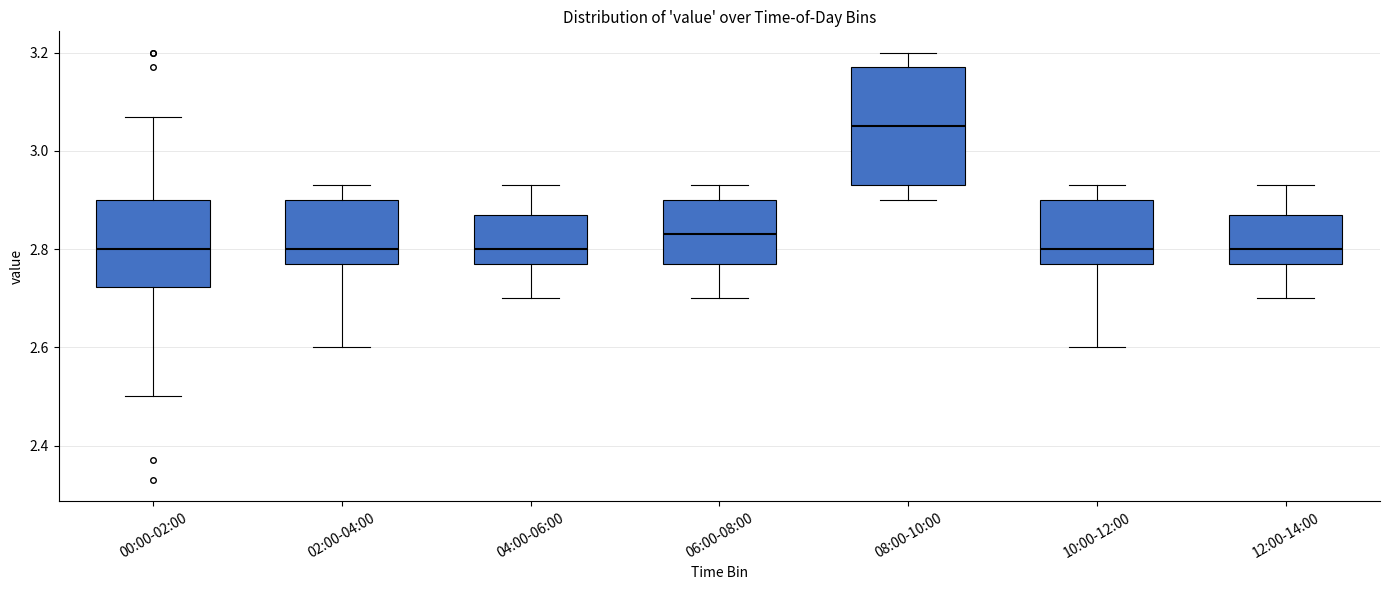

Comparing the boxes themselves (not the whiskers), which one is the tallest?

08:00-10:00